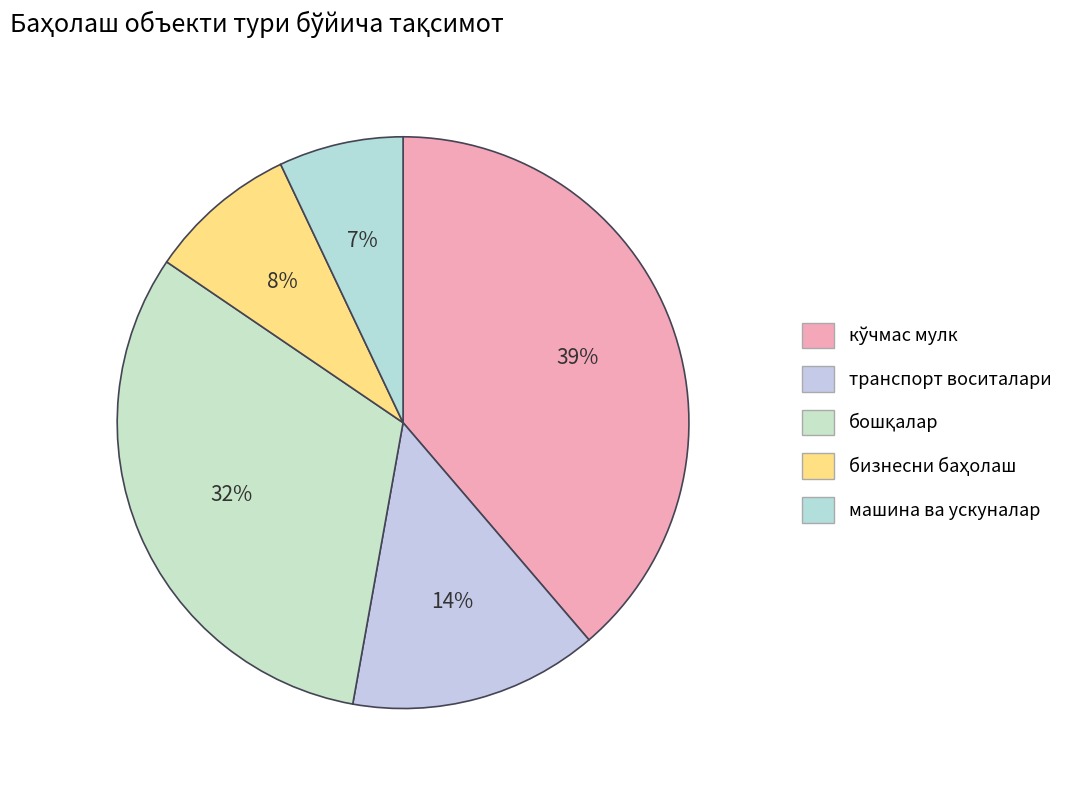

How many slices are in this pie chart?

5